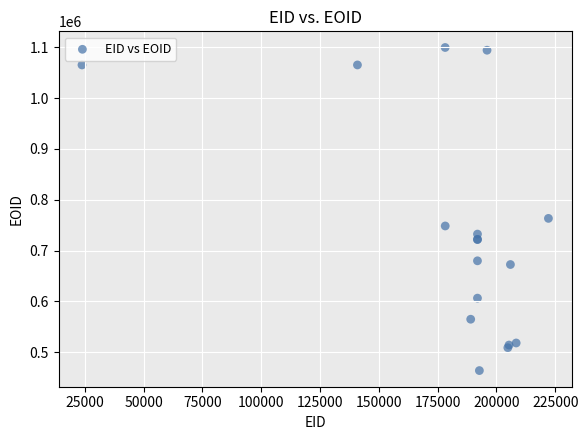

What Y value in the scatter plot is closest to 781672?

763249